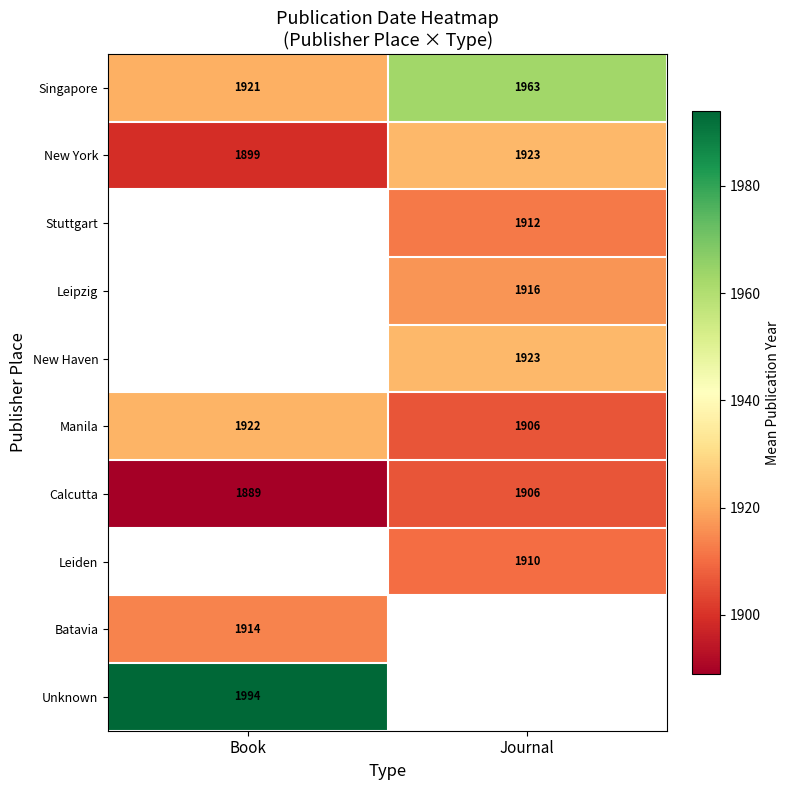

Between Journal and Book, which is larger?

Journal